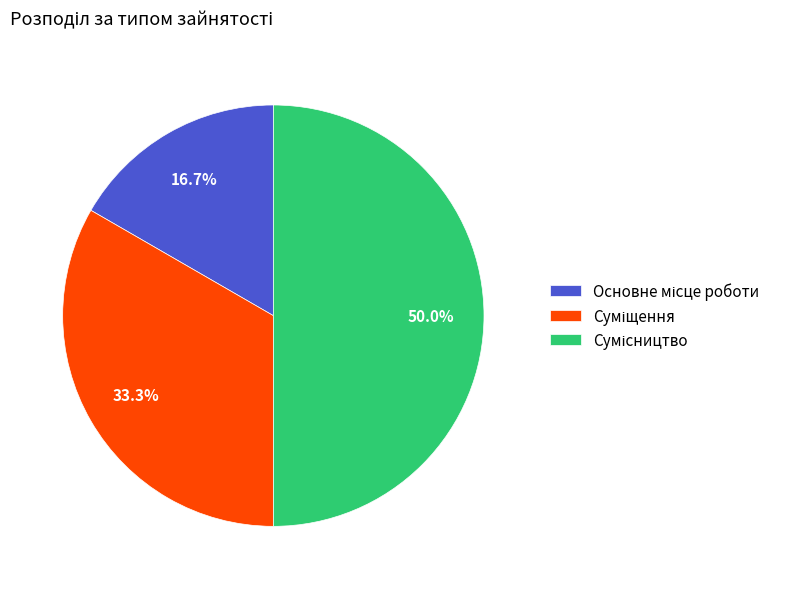

To the nearest percent, what portion does Суміщення represent?

33%